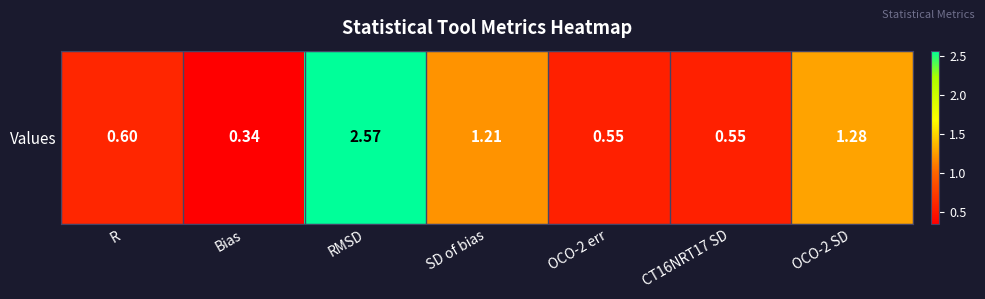

List the labels in order of value, smallest first.

Bias, OCO-2 err, CT16NRT17 SD, R, SD of bias, OCO-2 SD, RMSD